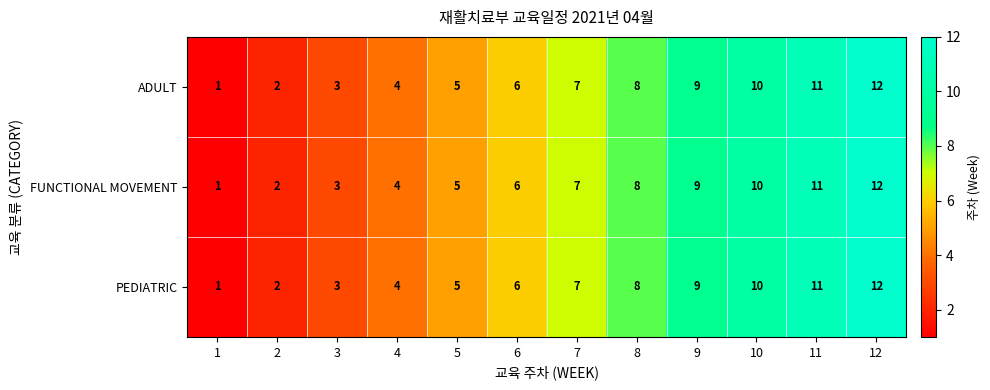

At which label is ADULT closest to 6?

6